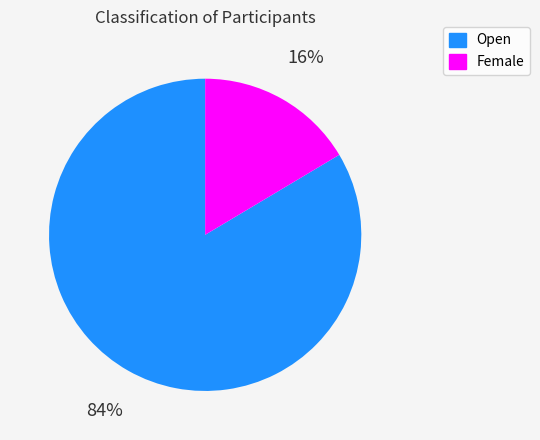

The Female slice represents 2% of the pie. True or false?

False